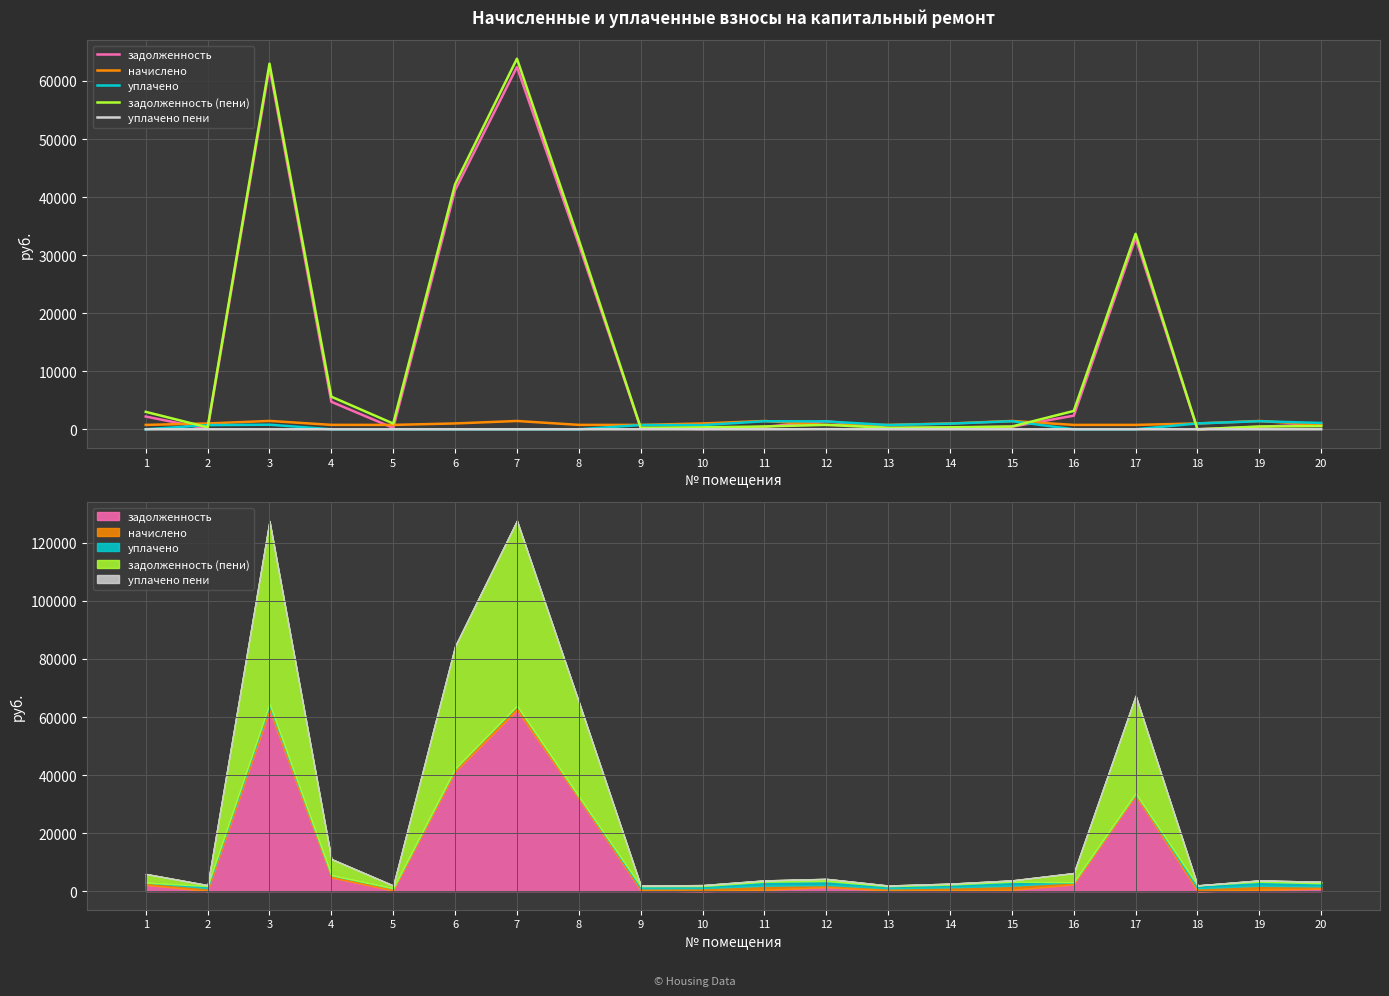

True or false: задолженность has more than 0 points higher than both neighbors.

True